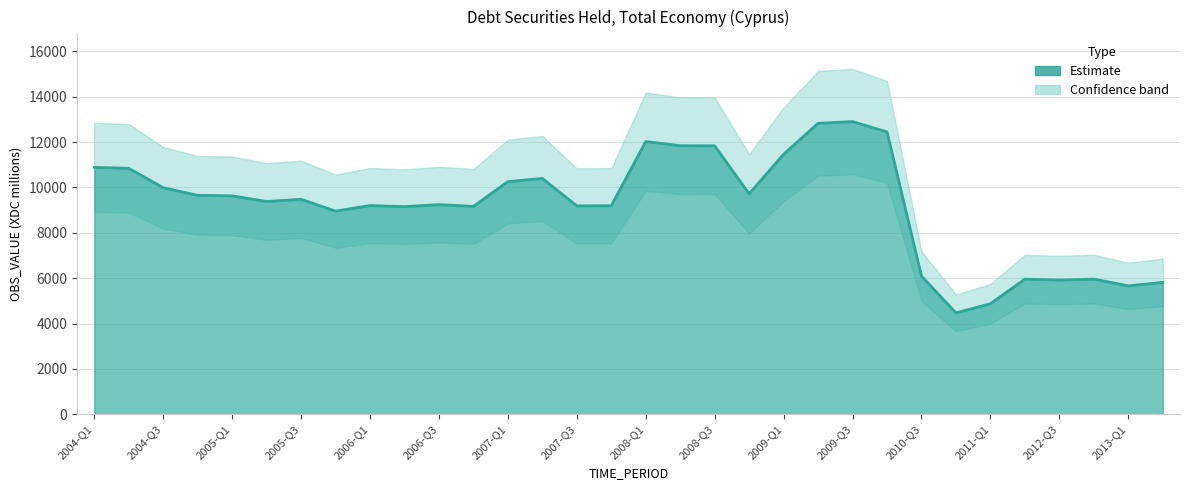

Is it true that the value at 2013-Q1 is 5661.1?

True